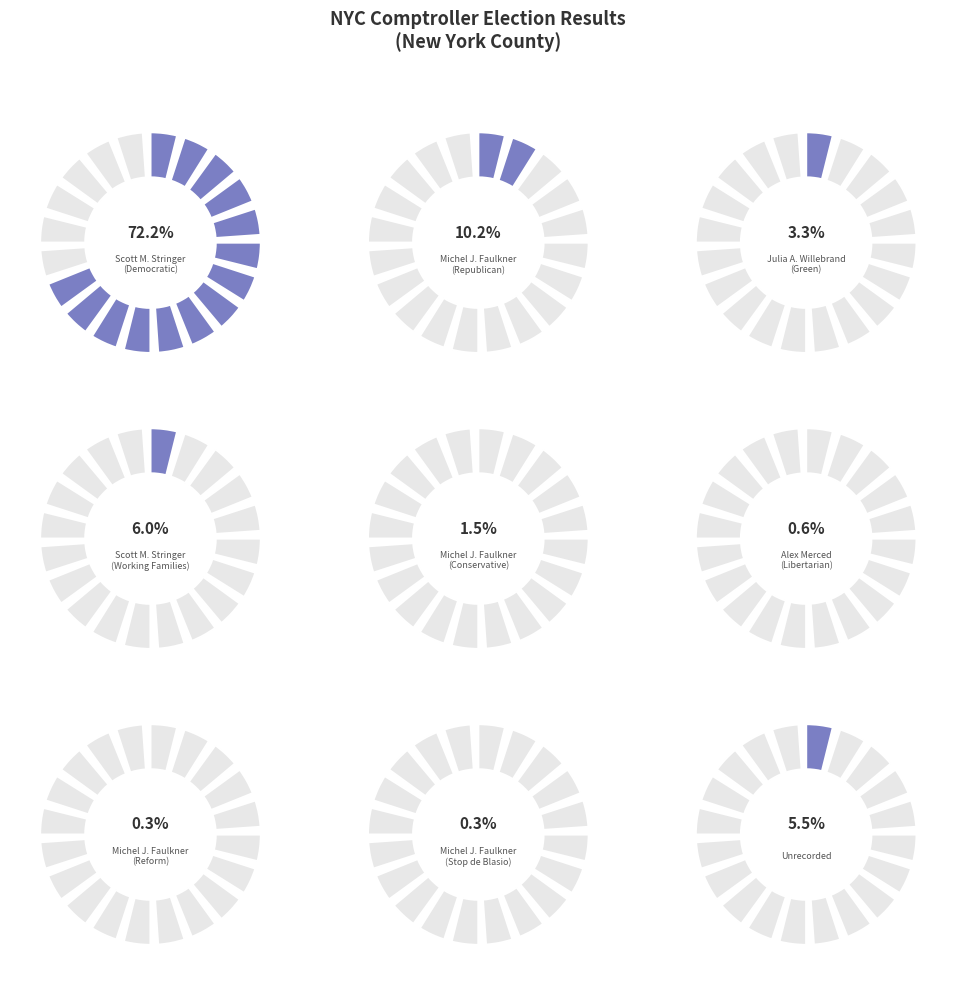

Is there a majority slice in this chart?

Yes